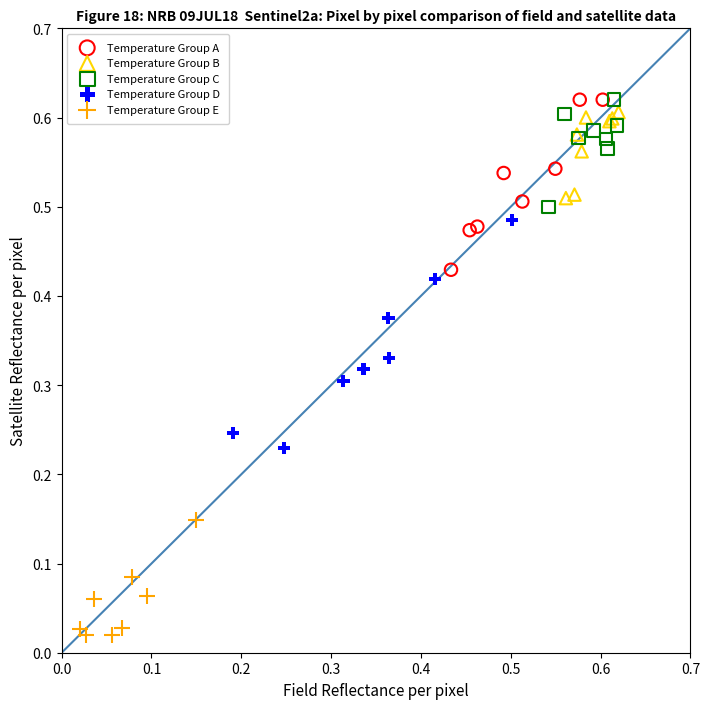

Which series has the widest spread of Y values?

Temperature Group D